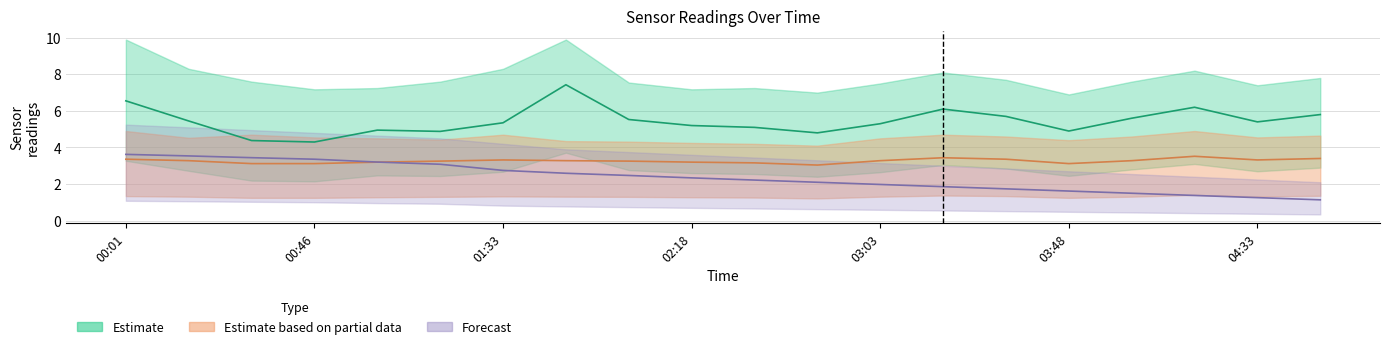

How many intersections are there between SDS_P2 and BME280_temperature?

1